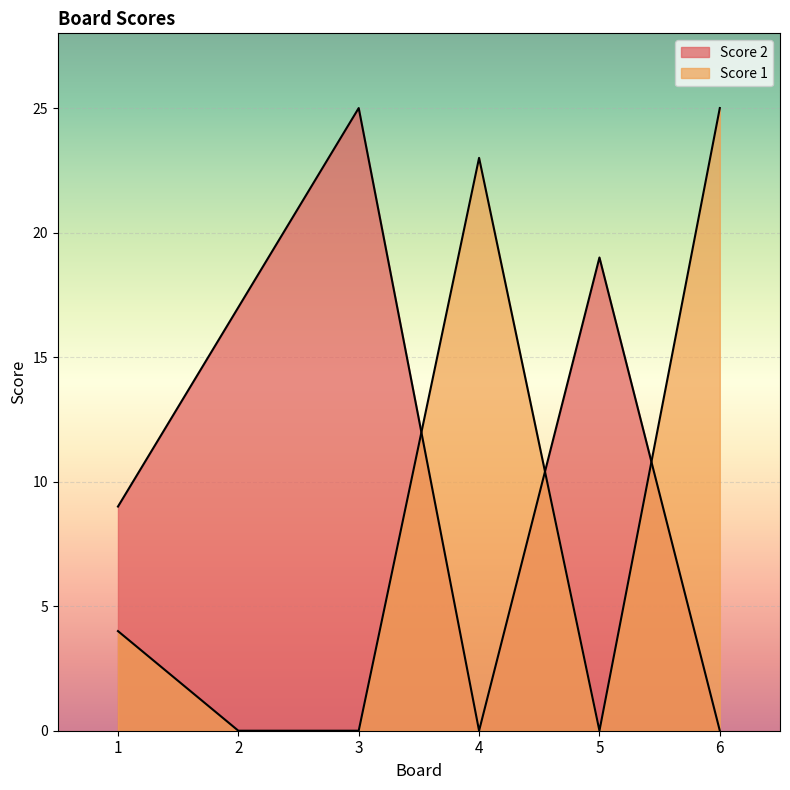

At which label does Score 1 reach its peak?

6